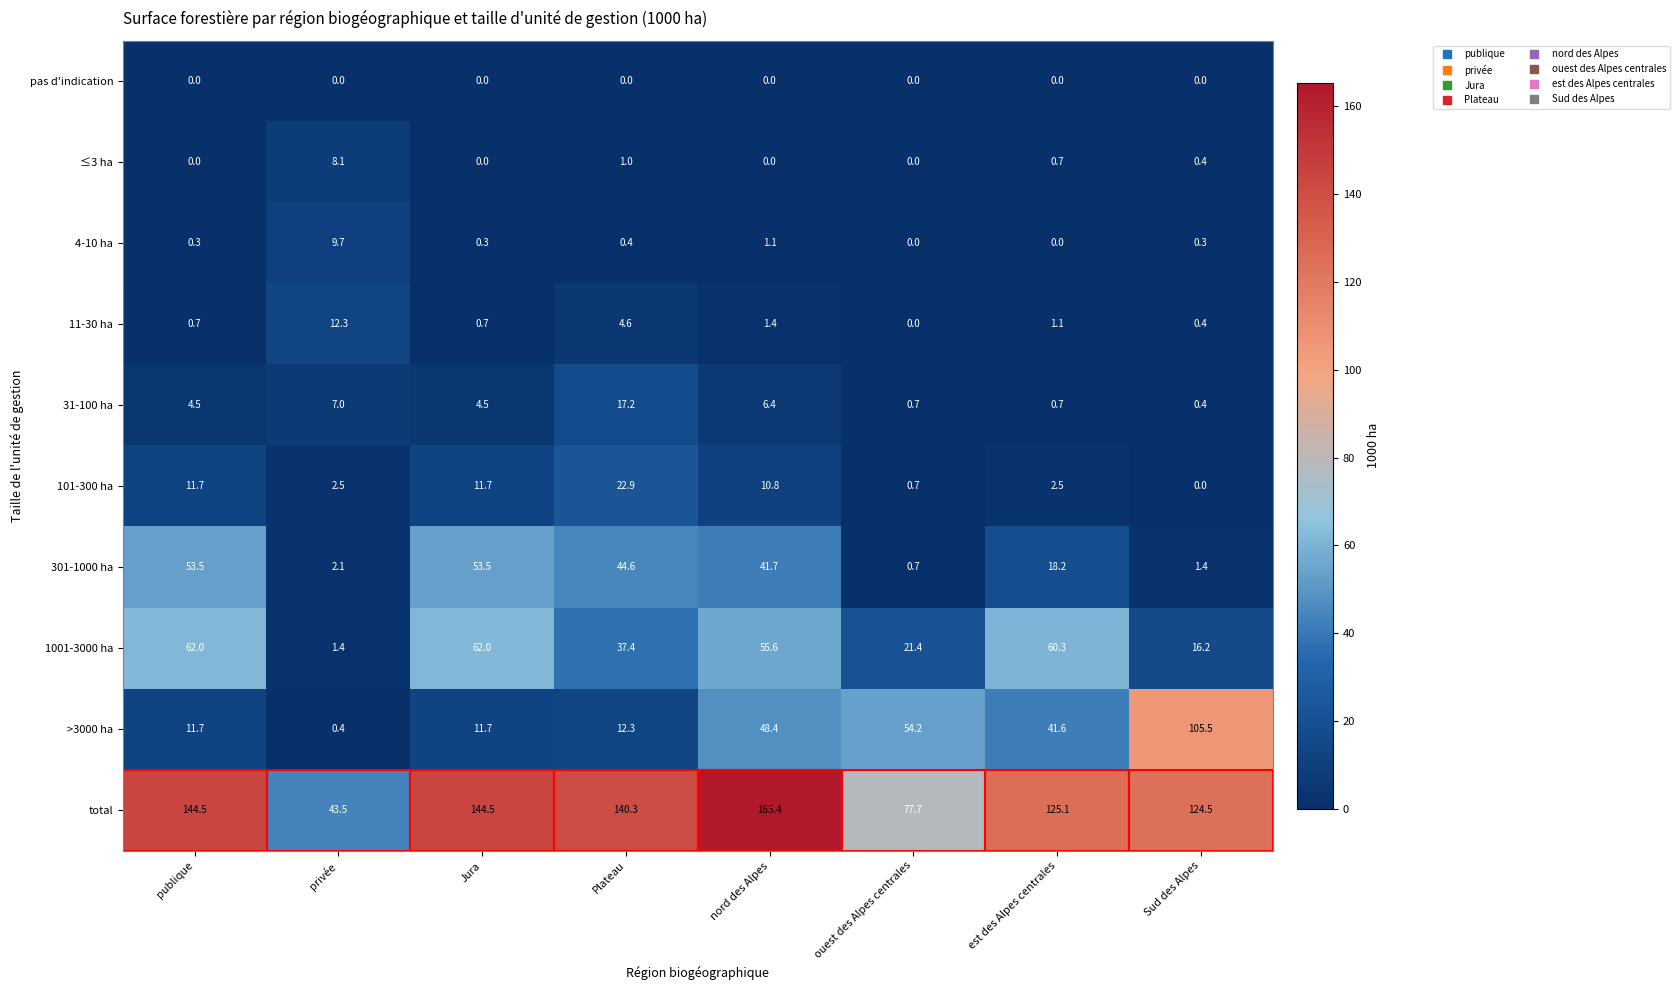

Which label corresponds to the largest value in the chart?

nord des Alpes